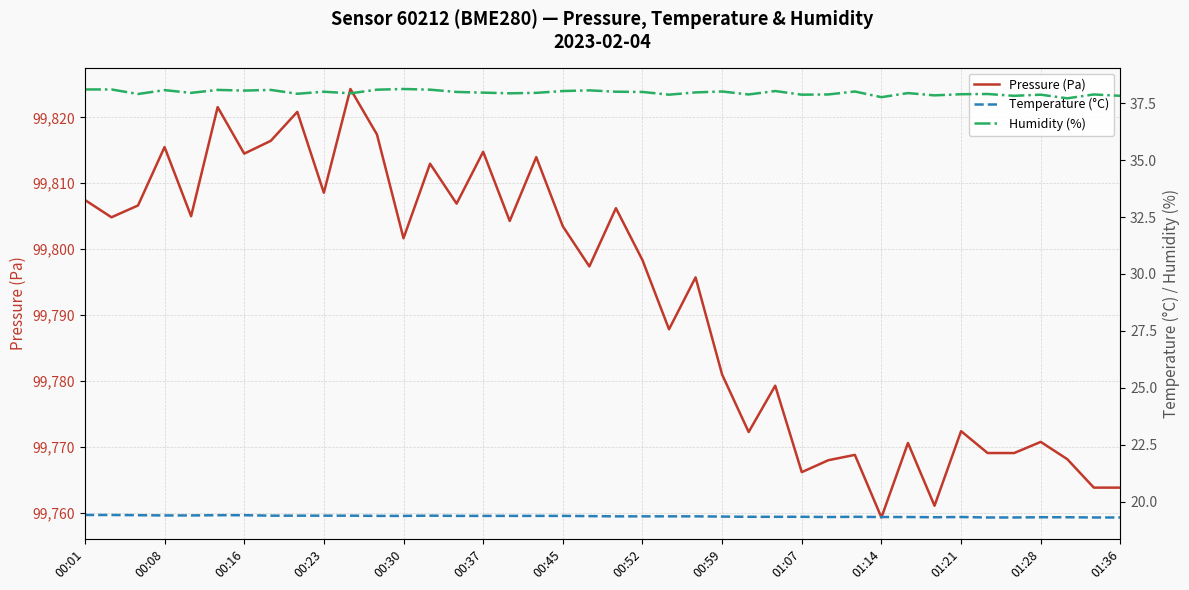

The value of Pressure (Pa) at 00:23 is 99808.6. True or false?

True